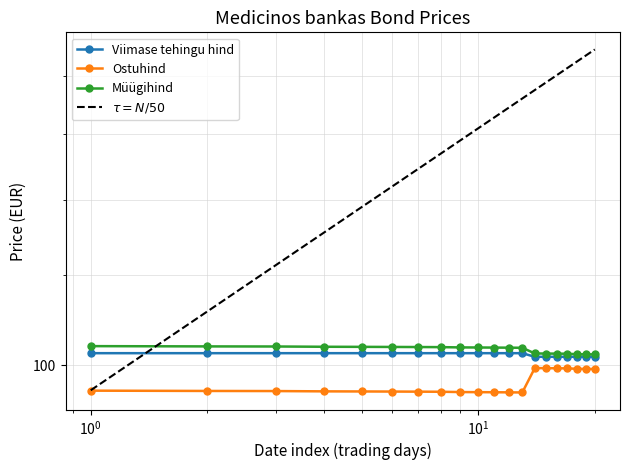

What is the average value of the Viimase tehingu hind series?

102.2